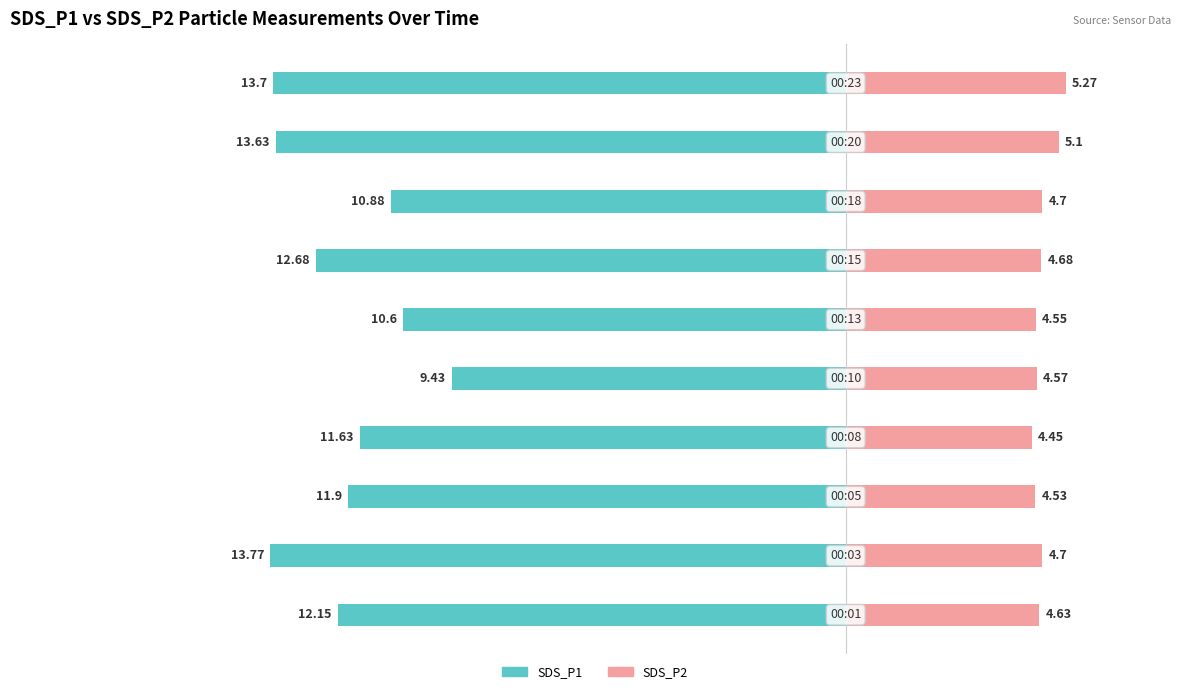

Which series has the widest spread of values?

SDS_P1